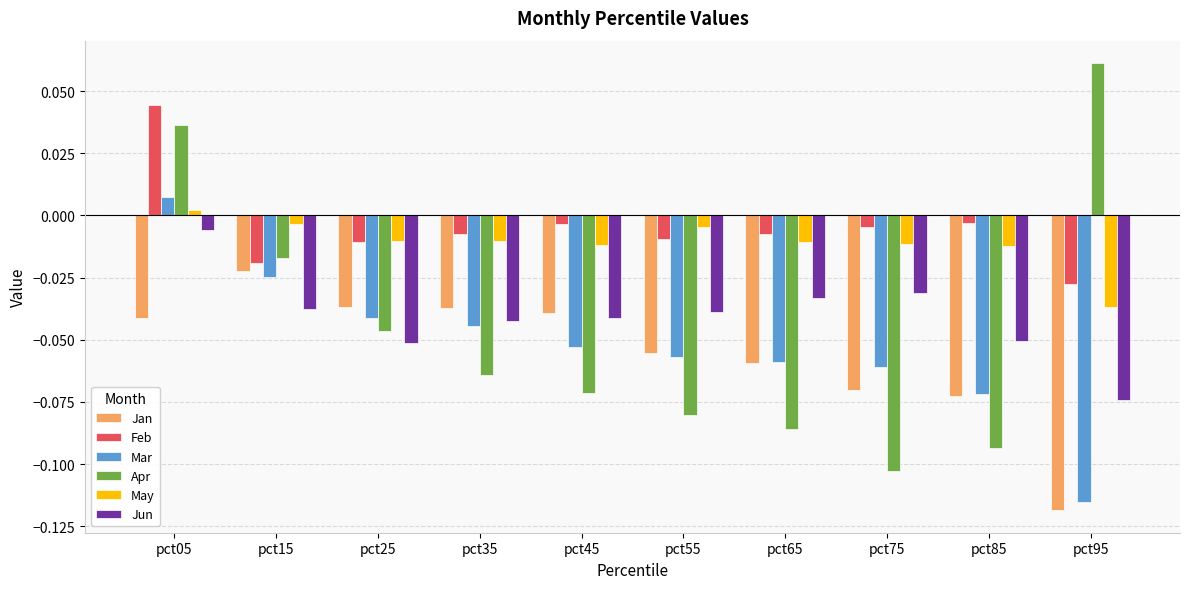

The value of Mar at pct55 is -0.0. True or false?

False